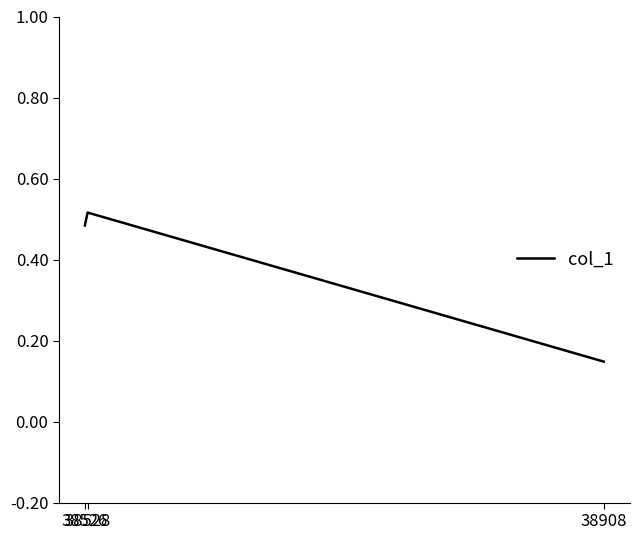

How many values are between 0 and 1?

3